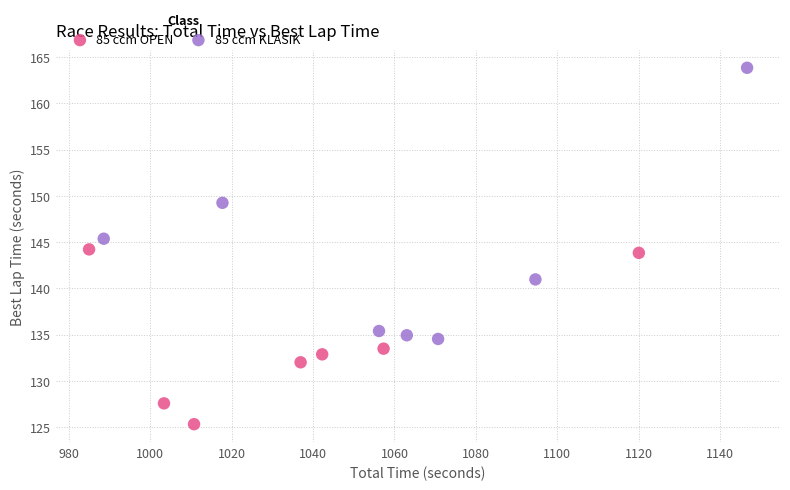

Which series contains the highest Y value?

85 ccm KLASIK